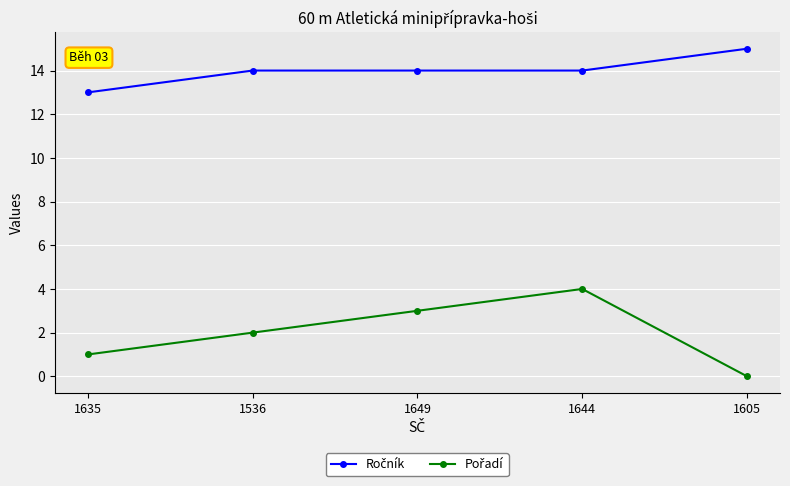

What is the difference between the highest and lowest values at 1605?

15